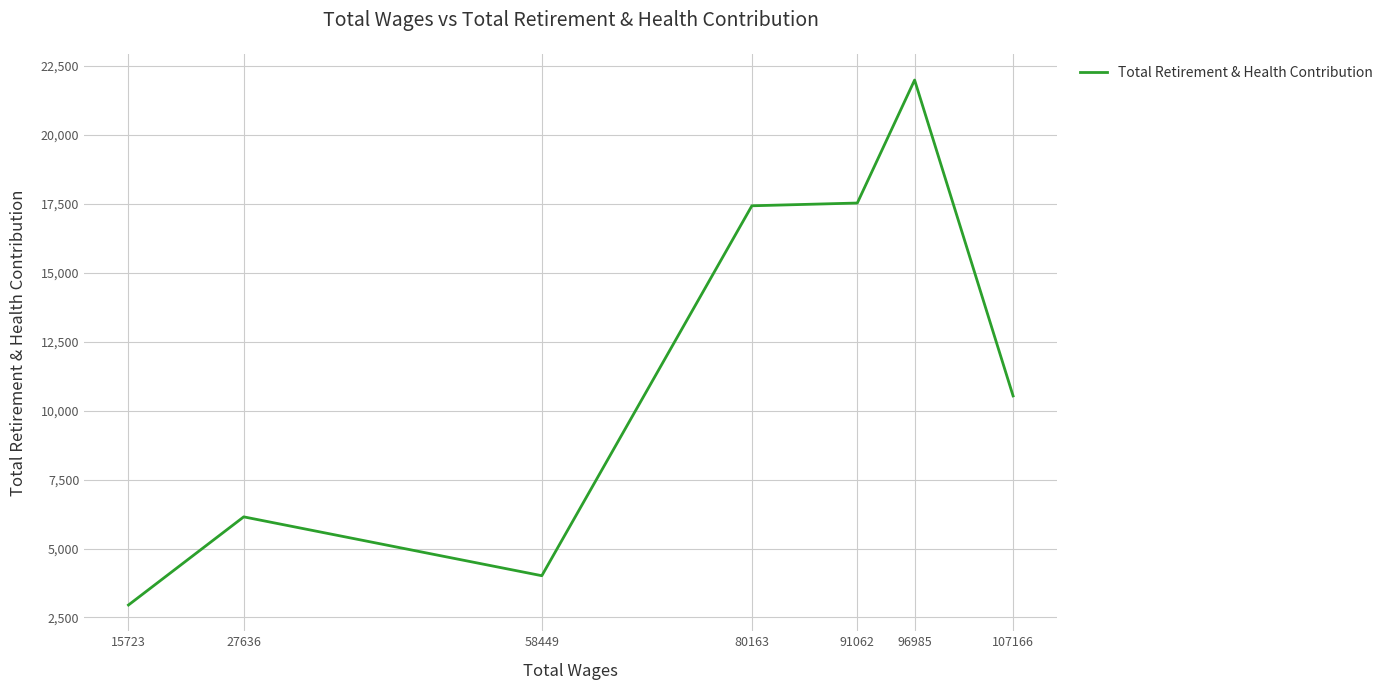

Read the value at 80163.

17428